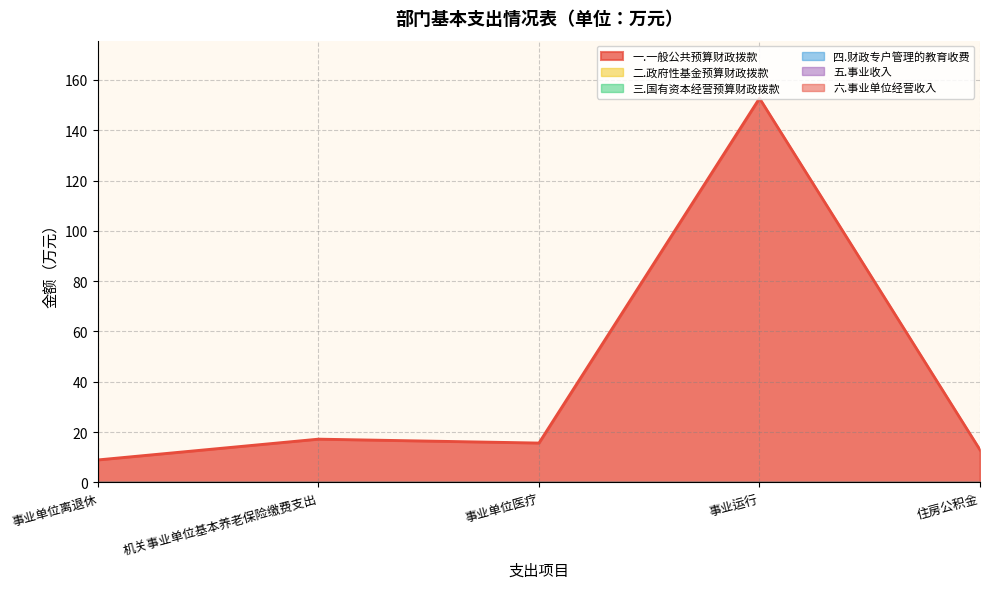

True or false: 四.财政专户管理的教育收费 has a value of 0.0 at 事业单位医疗.

True